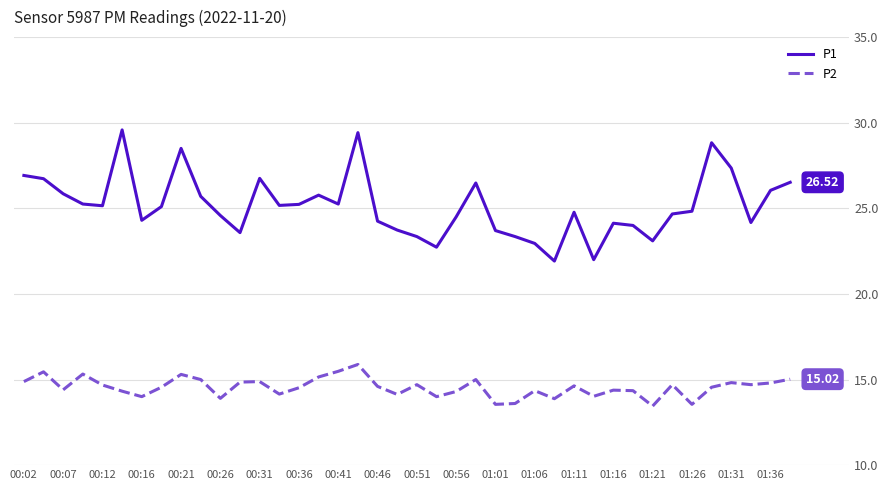

Which series has the widest spread of values?

P1